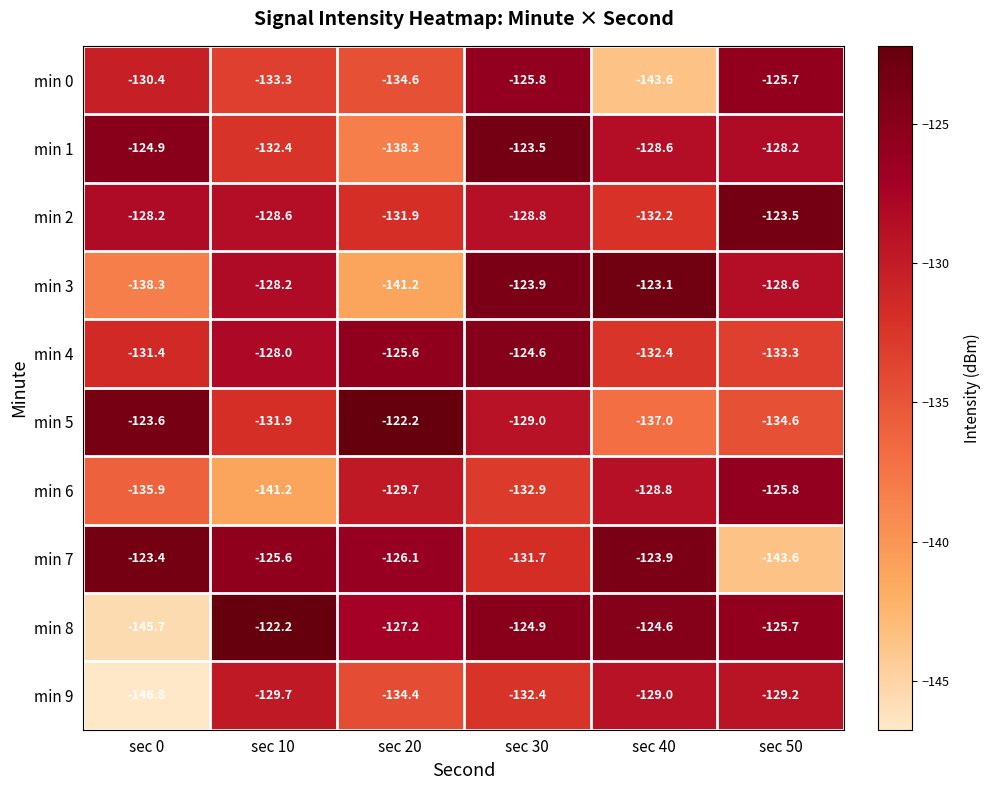

What is the greatest value displayed?

-122.2